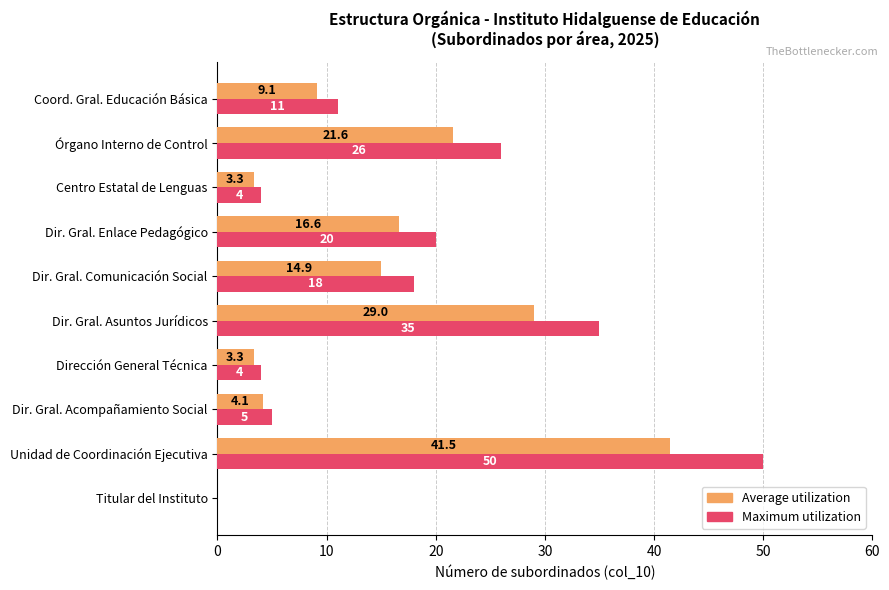

At which category is the sum across all series the highest?

Unidad de Coordinación Ejecutiva